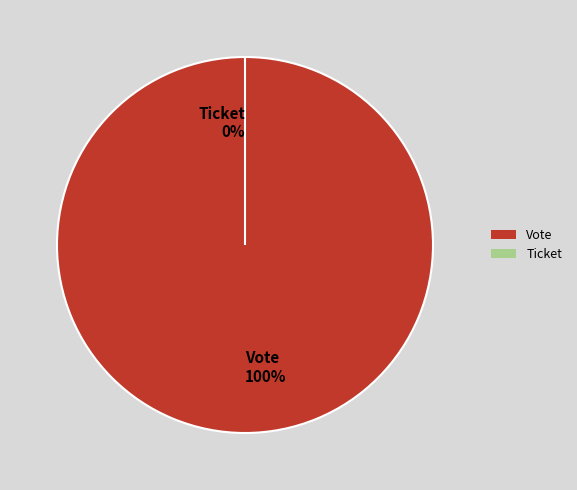

To the nearest percent, what is the combined percentage of Ticket and Vote?

100%